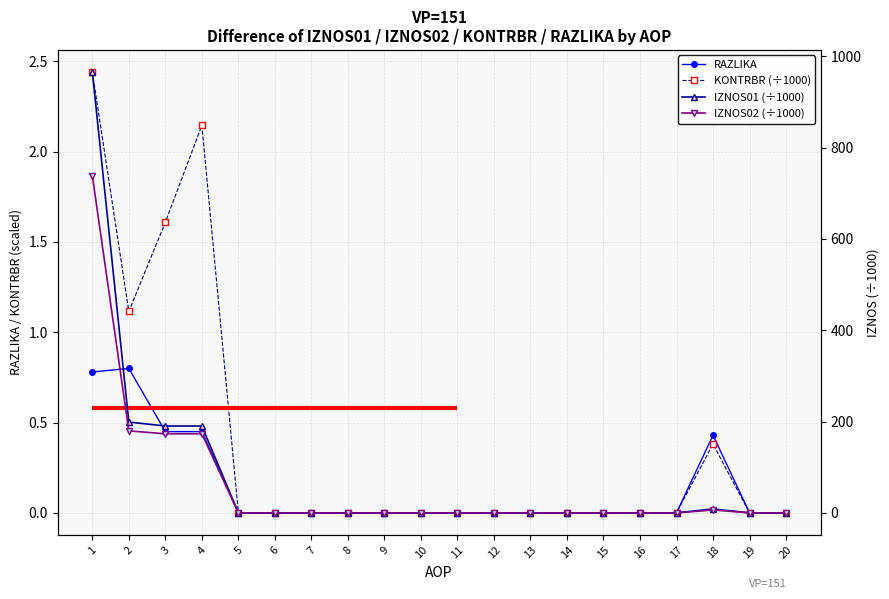

What is the sum of the KONTRBR (÷1000) values at 2 and 5?

1.1